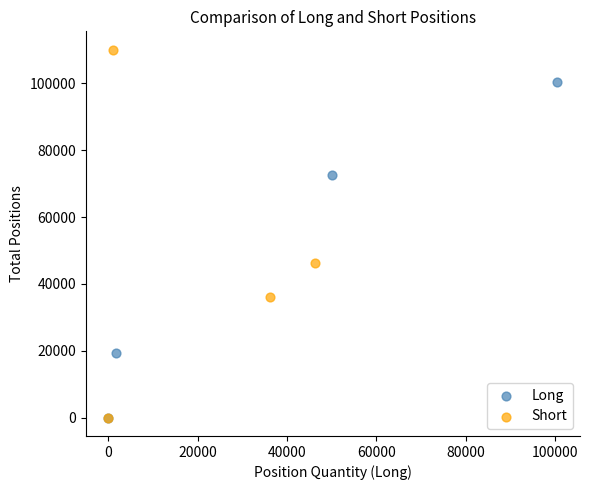

Which series contains the highest Y value?

Short